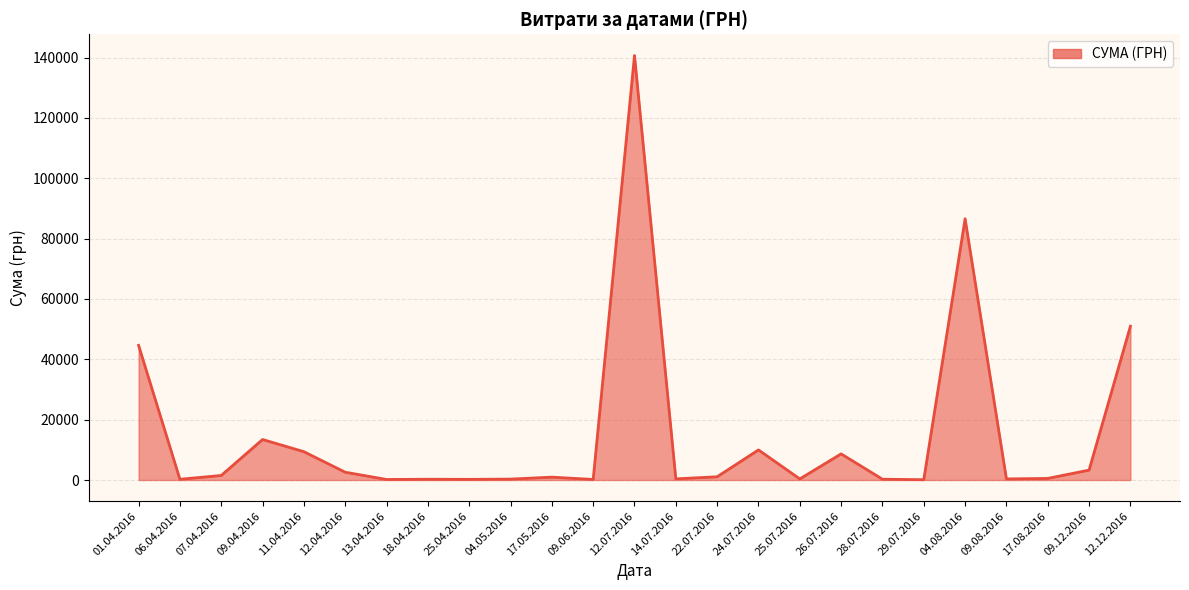

Approximately how many times larger is the value at 12.04.2016 compared to 12.12.2016?

0.1